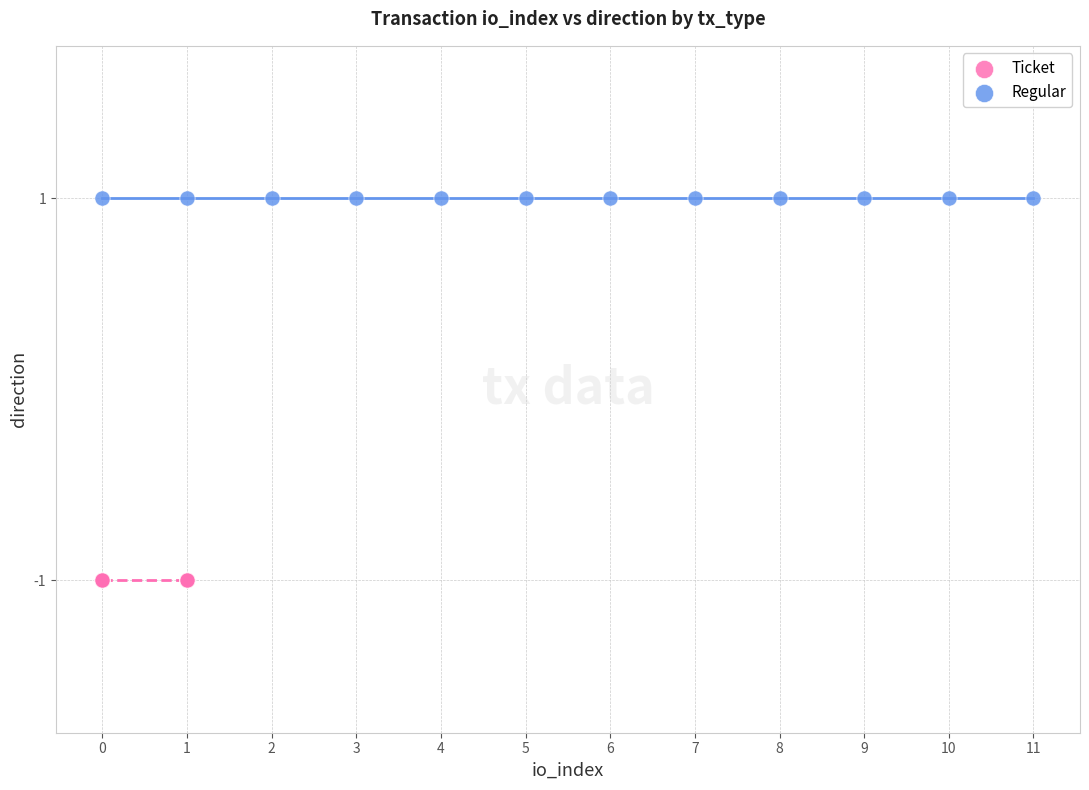

Which series reaches the minimum Y coordinate?

Ticket